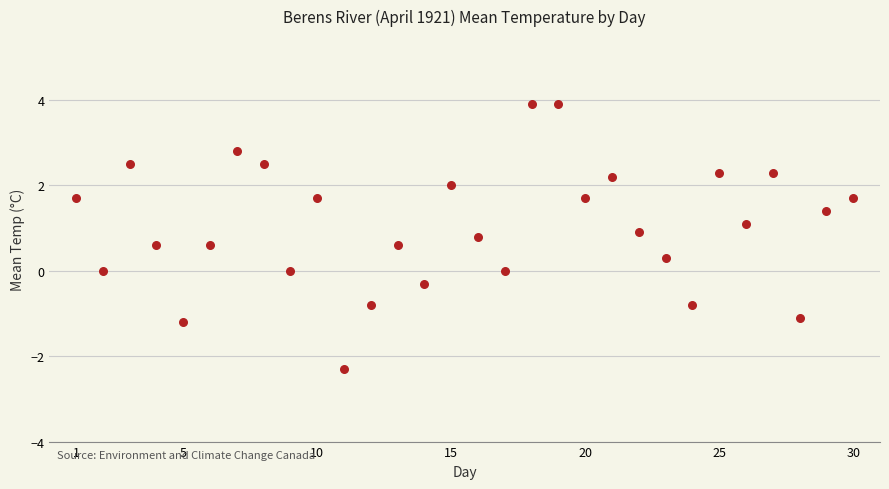

What is the range of X values (max minus min)?

29.0